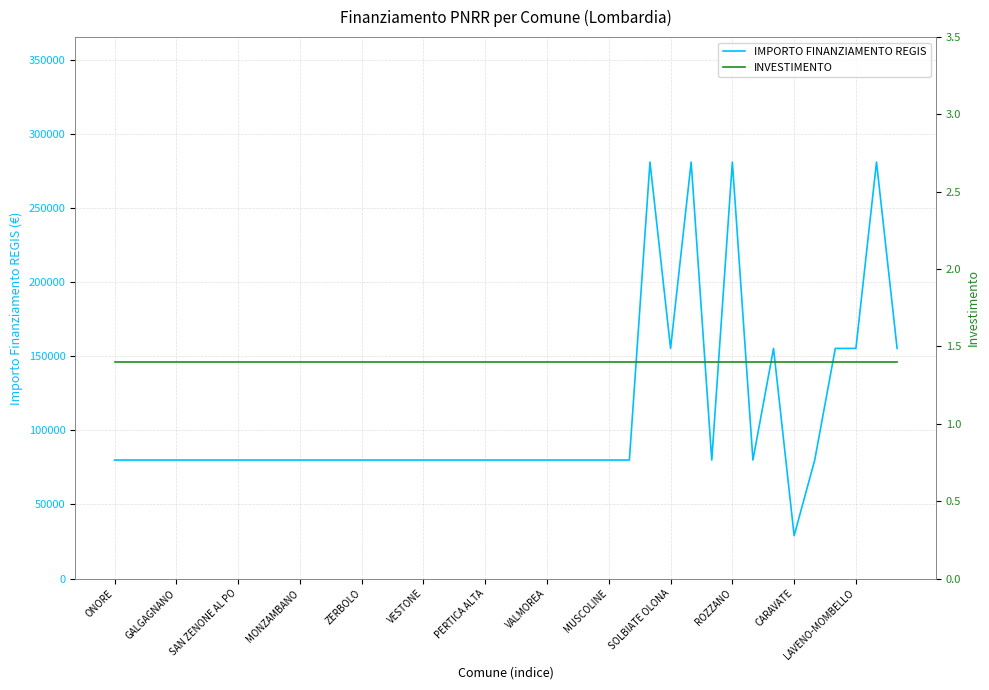

In IMPORTO FINANZIAMENTO REGIS, how many points are lower than both neighbors (excluding endpoints)?

4